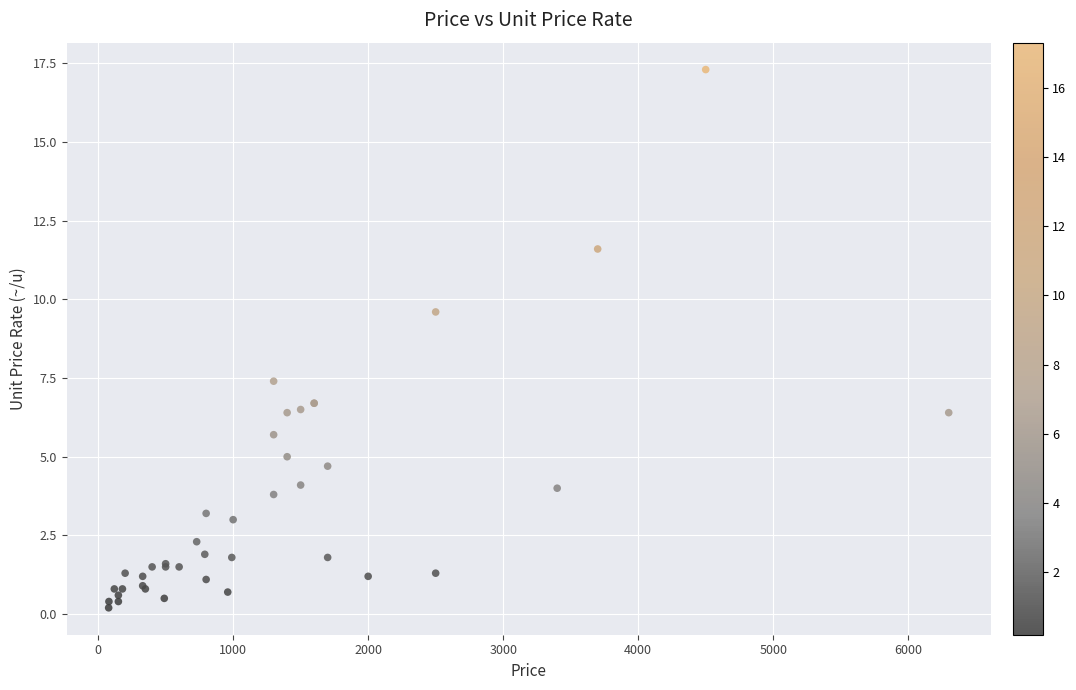

What Y value in the scatter plot is closest to 8?

7.4